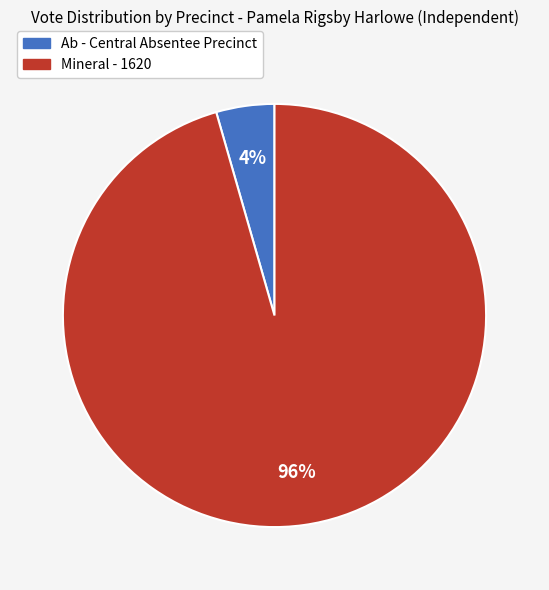

To the nearest percent, what portion does Mineral - 1620 represent?

96%